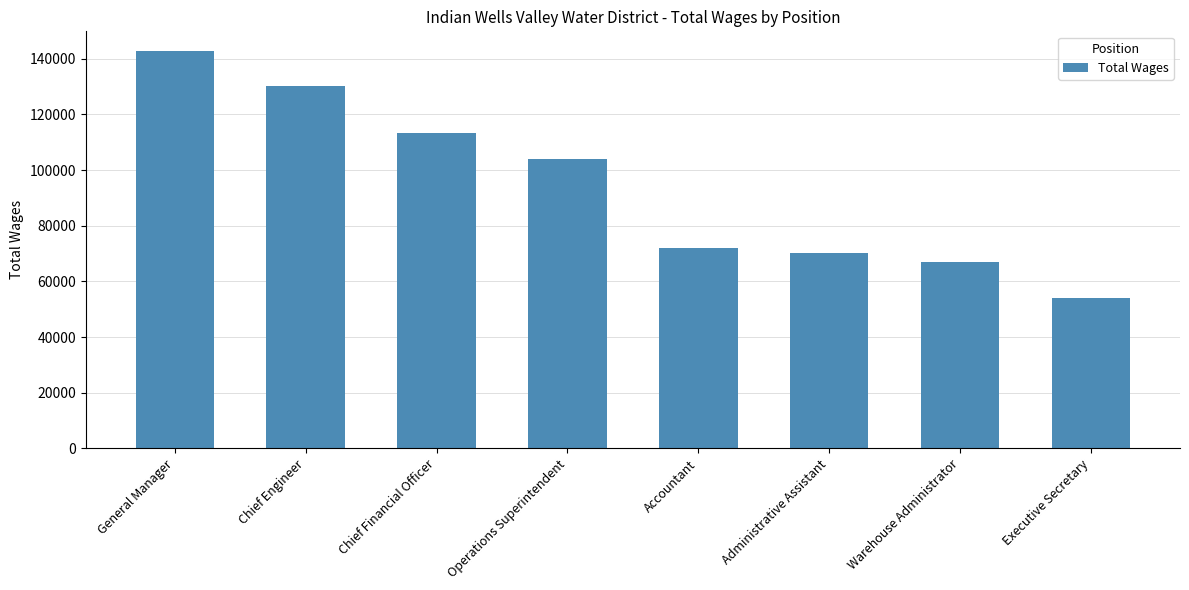

What is the label of the 1st bar from the right?

Executive Secretary